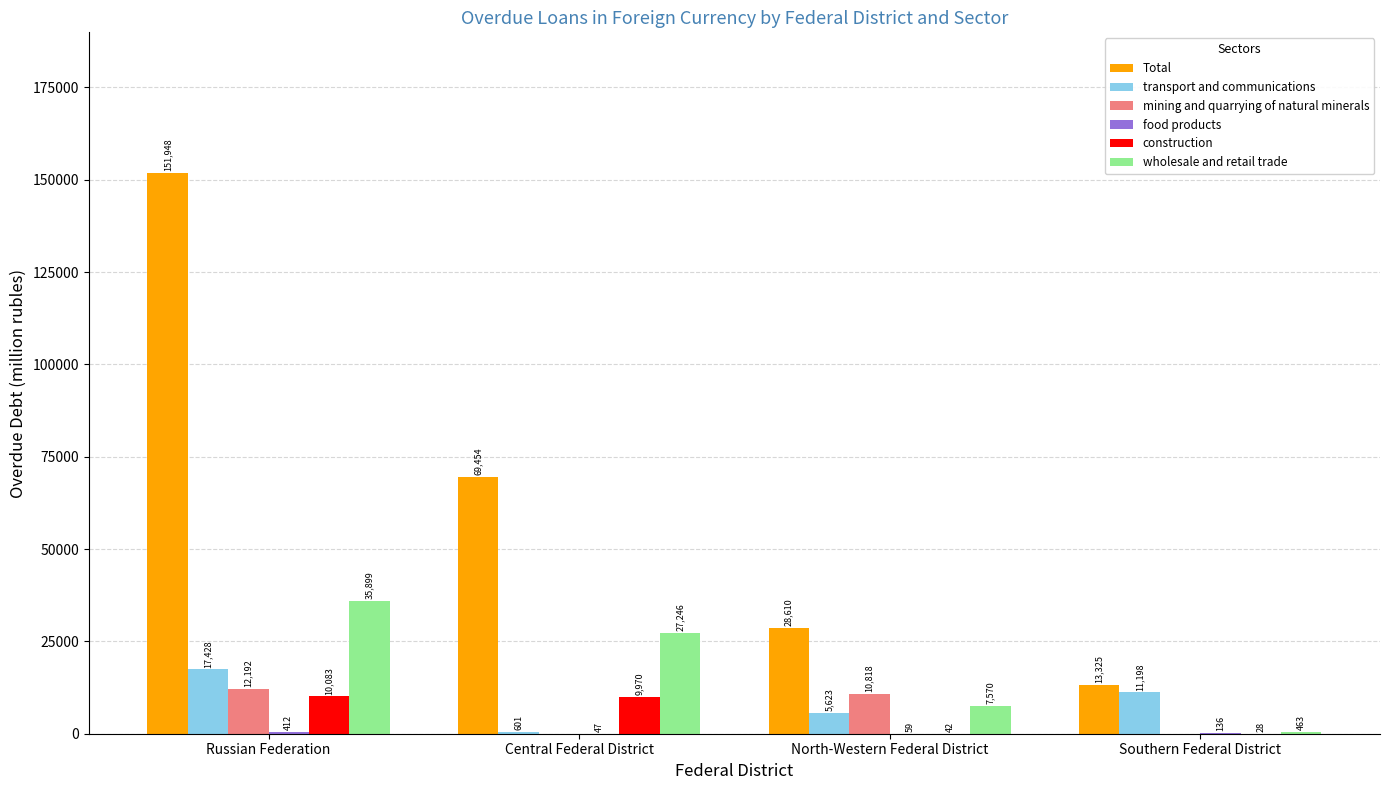

At which label is Total closest to 82636?

Central Federal District